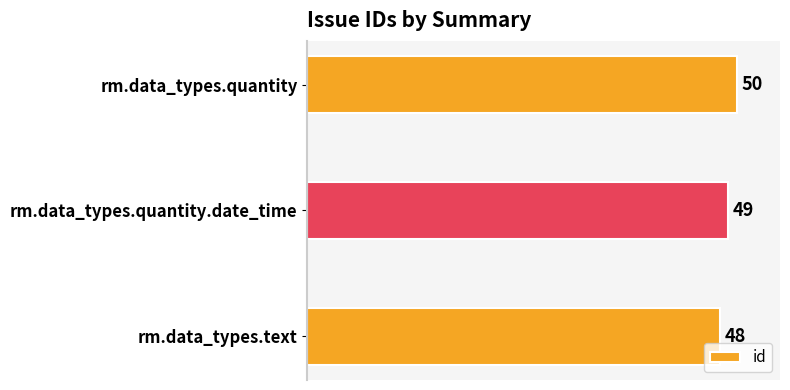

Which category has the lowest value across all series?

rm.data_types.text